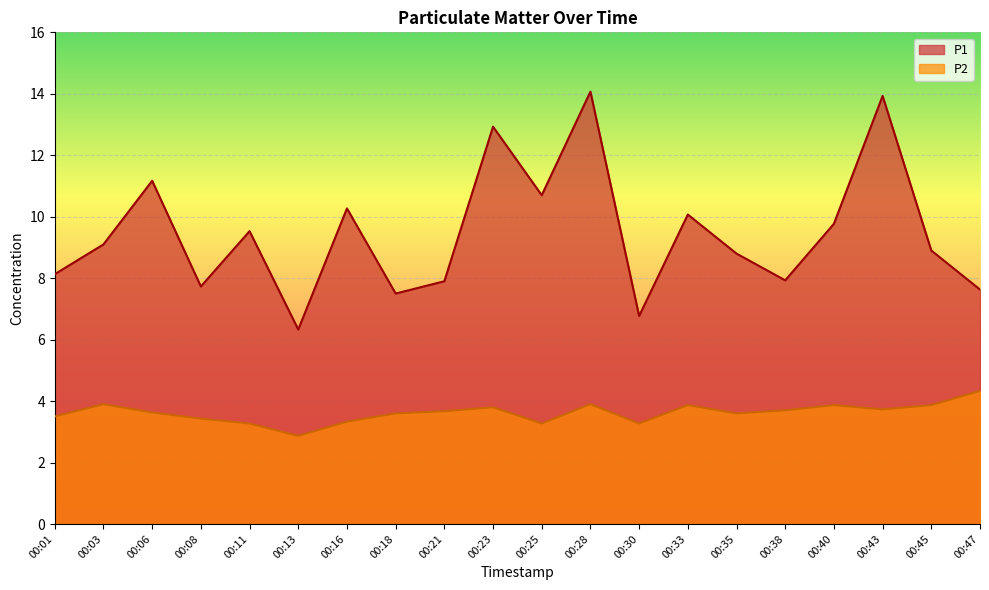

Reading right to left, list all the values displayed in this chart.

P1: 7.6	8.9	13.9	9.8	7.9	8.8	10.1	6.8	14.1	10.7	12.9	7.9	7.5	10.3	6.3	9.5	7.7	11.2	9.1	8.1
P2: 4.3	3.9	3.7	3.9	3.7	3.6	3.9	3.3	3.9	3.3	3.8	3.7	3.6	3.3	2.9	3.3	3.4	3.6	3.9	3.5